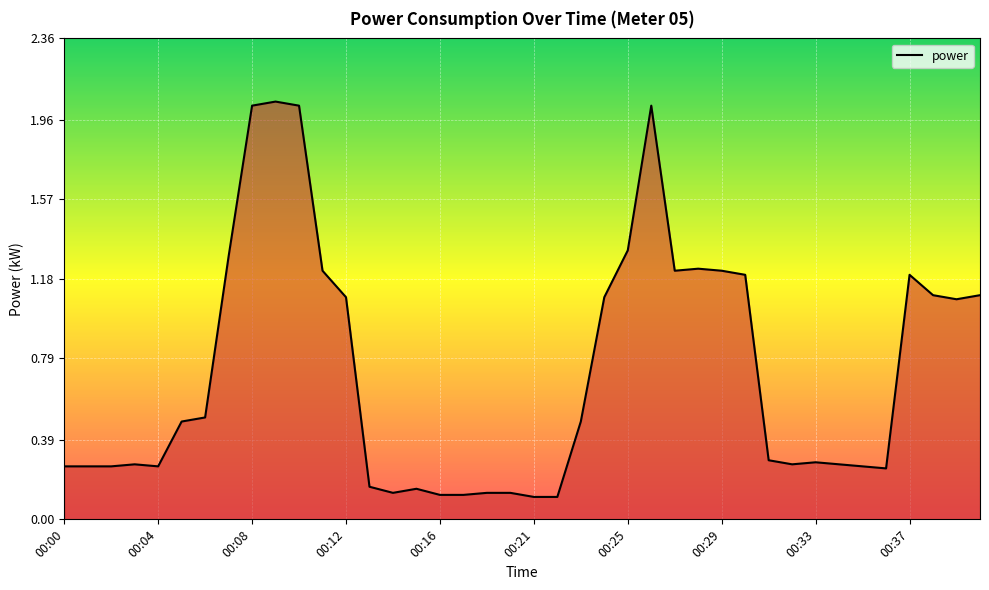

What is the difference between the maximum and minimum values?

1.9